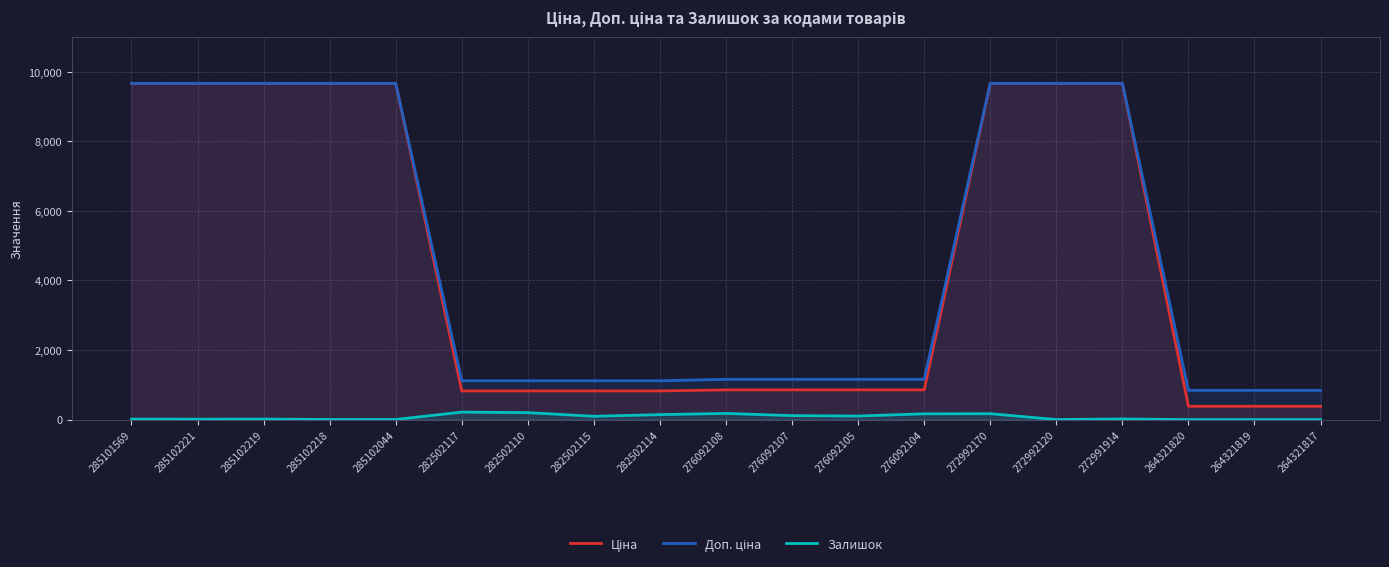

How many lines are shown in the chart?

3